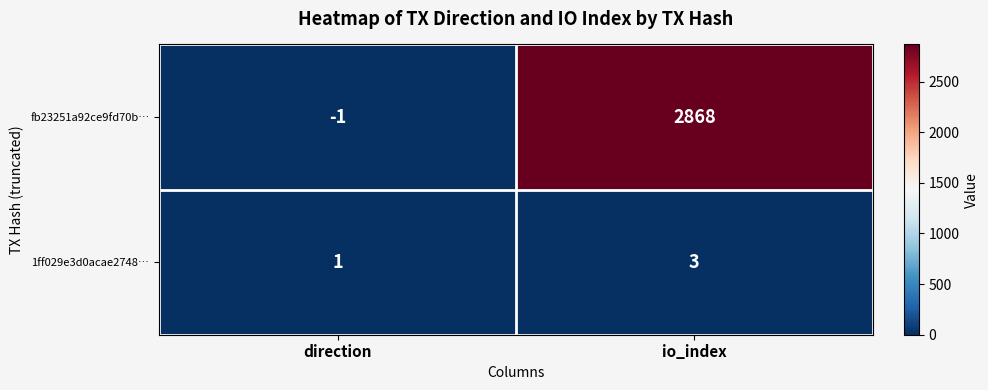

At which category does the chart reach its peak across all series?

io_index